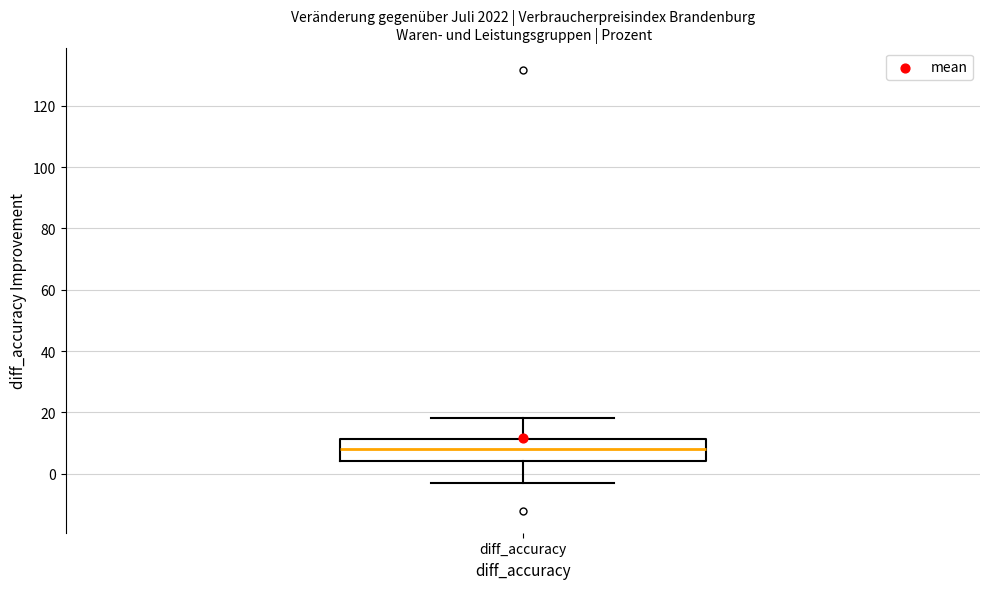

Transcribe this box plot: give where the median line is, the range the box spans, and where the two whiskers end, as read against the y-axis. The values are not printed on the chart, so give them approximately, as read against the axis.

median 8, box 4 to 12, whiskers -4 to 18